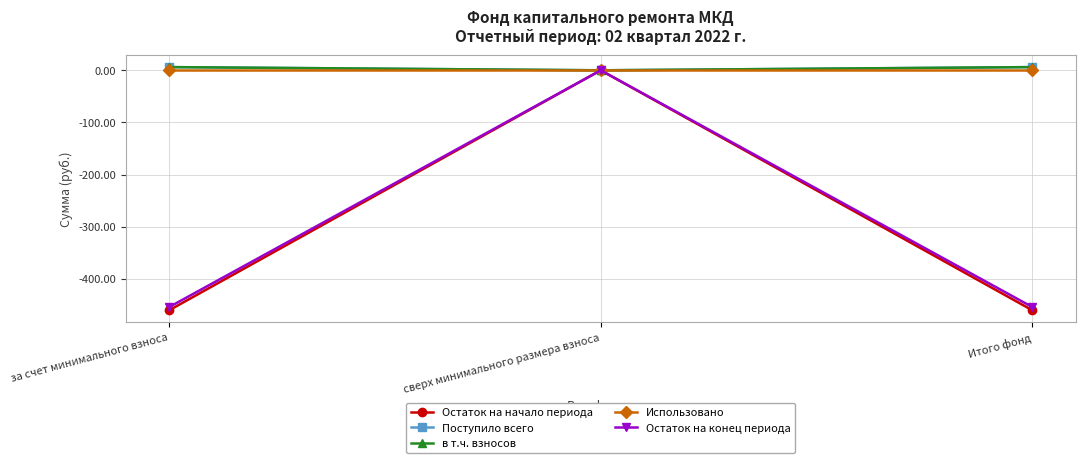

What is the highest value of the в т.ч. взносов series?

6.2